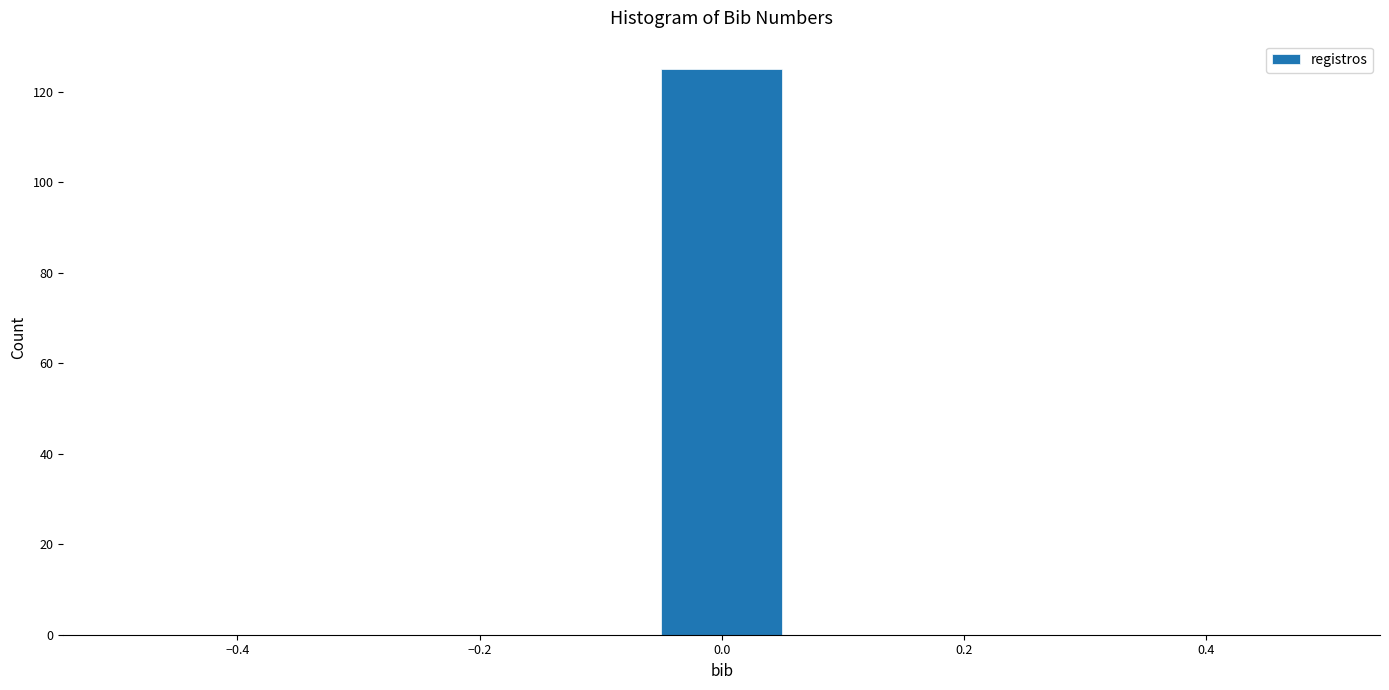

Reading left to right, transcribe this chart: for each bar, give the range it covers on the x-axis and its height. Neither the bar edges nor the heights are printed on the chart, so give them approximately, as read against the axes.

-0.50 to -0.38: 0
-0.38 to -0.28: 0
-0.28 to -0.16: 0
-0.16 to -0.06: 0
-0.06 to 0.06: 126
0.06 to 0.16: 0
0.16 to 0.28: 0
0.28 to 0.38: 0
0.38 to 0.50: 0